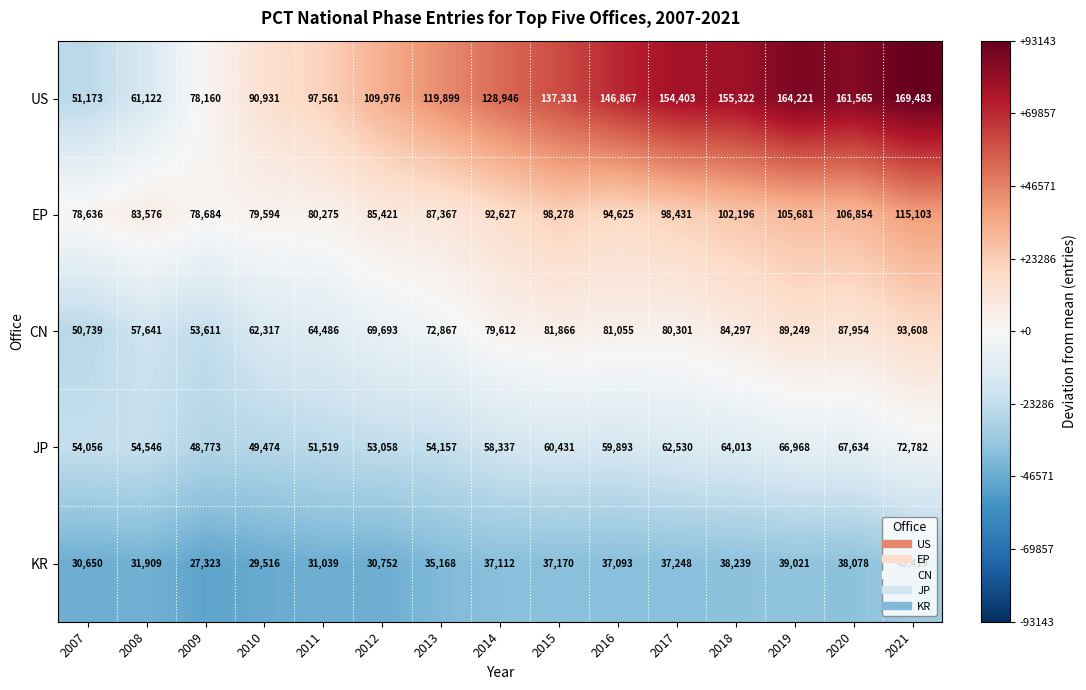

List the series in order of their overall mean, lowest first.

KR, JP, CN, EP, US